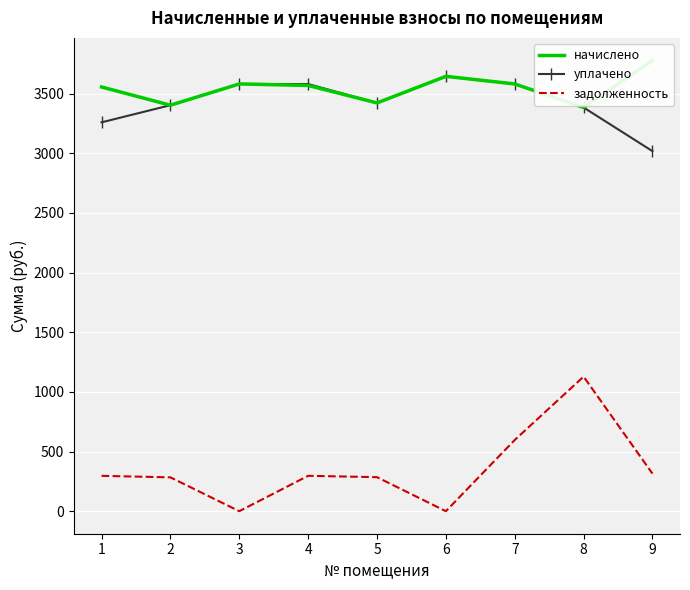

Reading left to right, transcribe all the data shown in this chart.

начислено: 3555.2	3402.6	3580.7	3568.0	3421.7	3644.3	3580.7	3383.5	3777.8
уплачено: 3259.0	3402.6	3580.7	3580.0	3421.7	3644.3	3580.7	3383.5	3017.6
задолженность: 296.3	283.6	0.0	296.4	285.1	0.0	596.8	1127.8	314.8